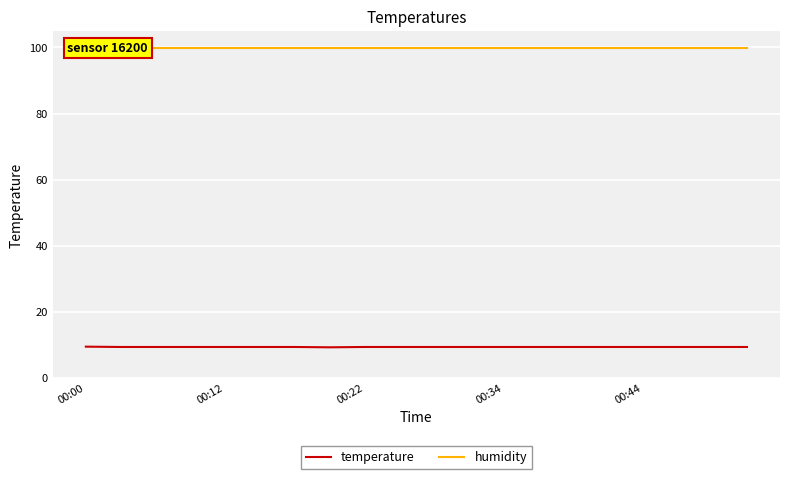

True or false: temperature and humidity intersect in this chart.

False